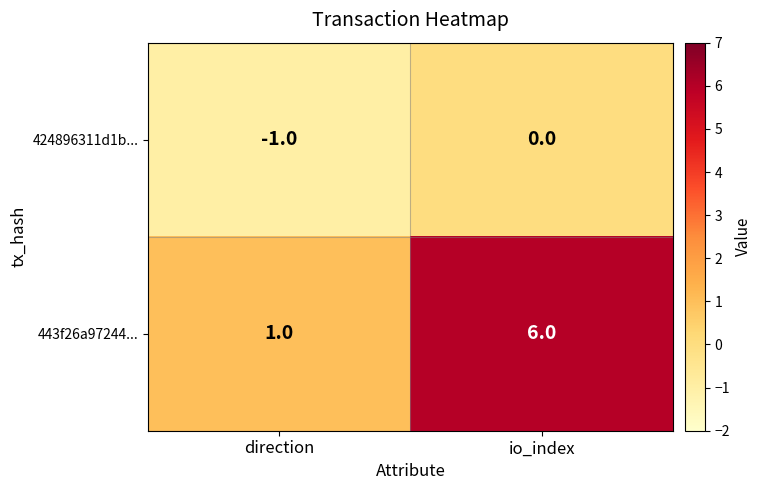

The value of 443f26a97244... at io_index is 6. True or false?

True